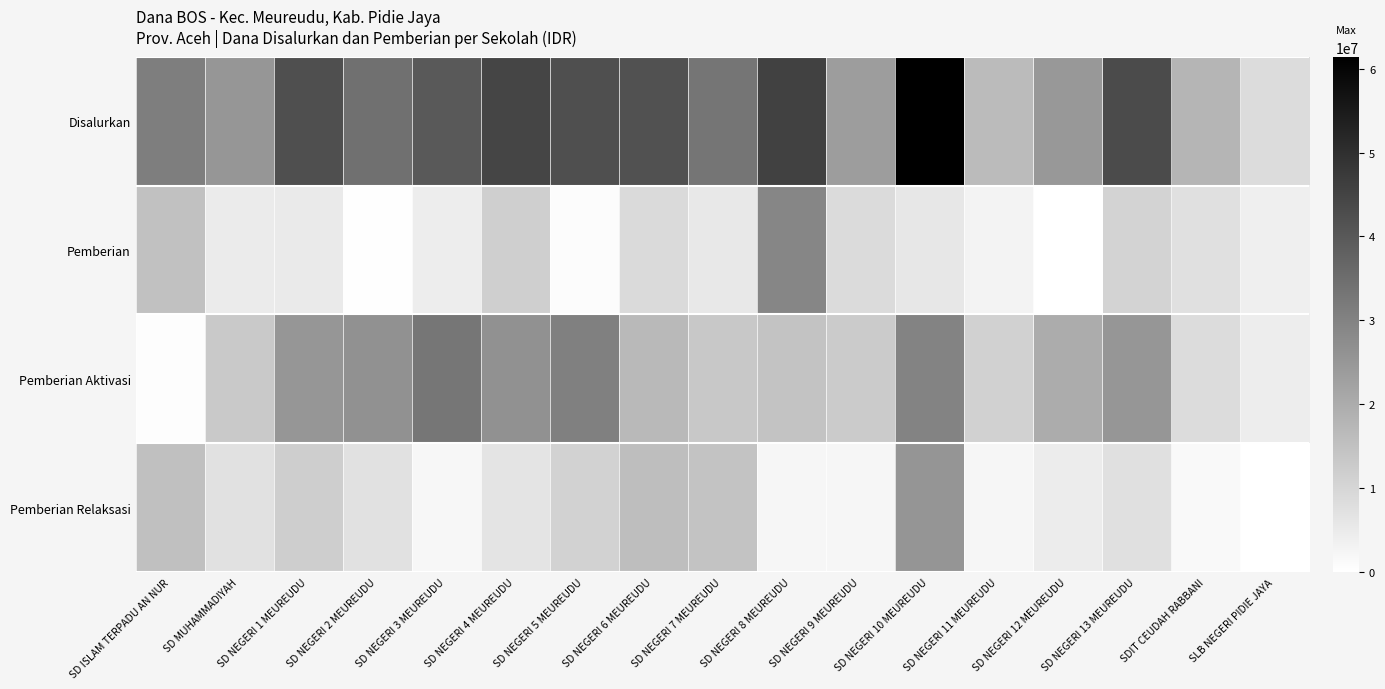

Reading right to left, what are all the values shown in this chart?

Disalurkan: SLB NEGERI PIDIE JAYA=8550000	SDIT CEUDAH RABBANI=17775000	SD NEGERI 13 MEUREUDU=43425000	SD NEGERI 12 MEUREUDU=24750000	SD NEGERI 11 MEUREUDU=16425000	SD NEGERI 10 MEUREUDU=61425000	SD NEGERI 9 MEUREUDU=23625000	SD NEGERI 8 MEUREUDU=45675000	SD NEGERI 7 MEUREUDU=33300000	SD NEGERI 6 MEUREUDU=41625000	SD NEGERI 5 MEUREUDU=42300000	SD NEGERI 4 MEUREUDU=44775000	SD NEGERI 3 MEUREUDU=39600000	SD NEGERI 2 MEUREUDU=34425000	SD NEGERI 1 MEUREUDU=42300000	SD MUHAMMADIYAH=25425000	SD ISLAM TERPADU AN NUR=31050000
Pemberian: SLB NEGERI PIDIE JAYA=4050000	SDIT CEUDAH RABBANI=7650000	SD NEGERI 13 MEUREUDU=10575000	SD NEGERI 12 MEUREUDU=0	SD NEGERI 11 MEUREUDU=2925000	SD NEGERI 10 MEUREUDU=5850000	SD NEGERI 9 MEUREUDU=8775000	SD NEGERI 8 MEUREUDU=29250000	SD NEGERI 7 MEUREUDU=5625000	SD NEGERI 6 MEUREUDU=9000000	SD NEGERI 5 MEUREUDU=900000	SD NEGERI 4 MEUREUDU=11700000	SD NEGERI 3 MEUREUDU=4500000	SD NEGERI 2 MEUREUDU=450000	SD NEGERI 1 MEUREUDU=5175000	SD MUHAMMADIYAH=4950000	SD ISLAM TERPADU AN NUR=15075000
Pemberian Aktivasi: SLB NEGERI PIDIE JAYA=4500000	SDIT CEUDAH RABBANI=8550000	SD NEGERI 13 MEUREUDU=25200000	SD NEGERI 12 MEUREUDU=20025000	SD NEGERI 11 MEUREUDU=11250000	SD NEGERI 10 MEUREUDU=29925000	SD NEGERI 9 MEUREUDU=12600000	SD NEGERI 8 MEUREUDU=14175000	SD NEGERI 7 MEUREUDU=13275000	SD NEGERI 6 MEUREUDU=16875000	SD NEGERI 5 MEUREUDU=30600000	SD NEGERI 4 MEUREUDU=26550000	SD NEGERI 3 MEUREUDU=33075000	SD NEGERI 2 MEUREUDU=26550000	SD NEGERI 1 MEUREUDU=25200000	SD MUHAMMADIYAH=13050000	SD ISLAM TERPADU AN NUR=675000
Pemberian Relaksasi: SLB NEGERI PIDIE JAYA=0	SDIT CEUDAH RABBANI=1575000	SD NEGERI 13 MEUREUDU=7650000	SD NEGERI 12 MEUREUDU=4725000	SD NEGERI 11 MEUREUDU=2250000	SD NEGERI 10 MEUREUDU=25650000	SD NEGERI 9 MEUREUDU=2250000	SD NEGERI 8 MEUREUDU=2250000	SD NEGERI 7 MEUREUDU=14400000	SD NEGERI 6 MEUREUDU=15750000	SD NEGERI 5 MEUREUDU=10800000	SD NEGERI 4 MEUREUDU=6525000	SD NEGERI 3 MEUREUDU=2025000	SD NEGERI 2 MEUREUDU=7425000	SD NEGERI 1 MEUREUDU=11925000	SD MUHAMMADIYAH=7425000	SD ISLAM TERPADU AN NUR=15300000